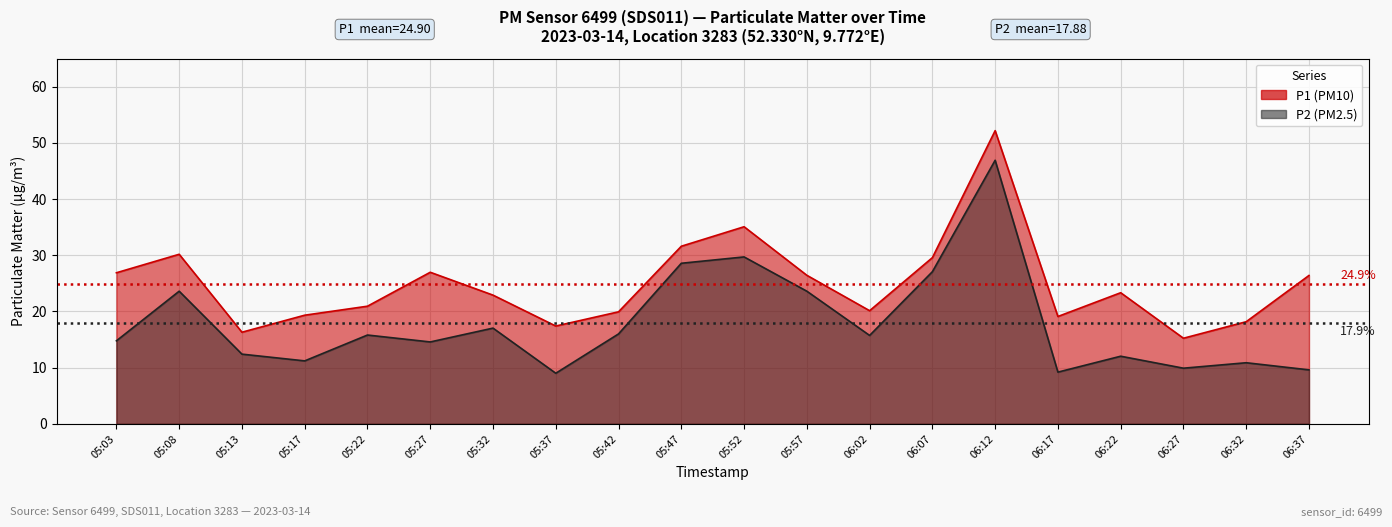

List the labels in order of P1 value, largest first.

06:12, 05:52, 05:47, 05:08, 06:07, 05:27, 05:03, 05:57, 06:37, 06:22, 05:32, 05:22, 06:02, 05:42, 05:17, 06:17, 06:32, 05:37, 05:13, 06:27